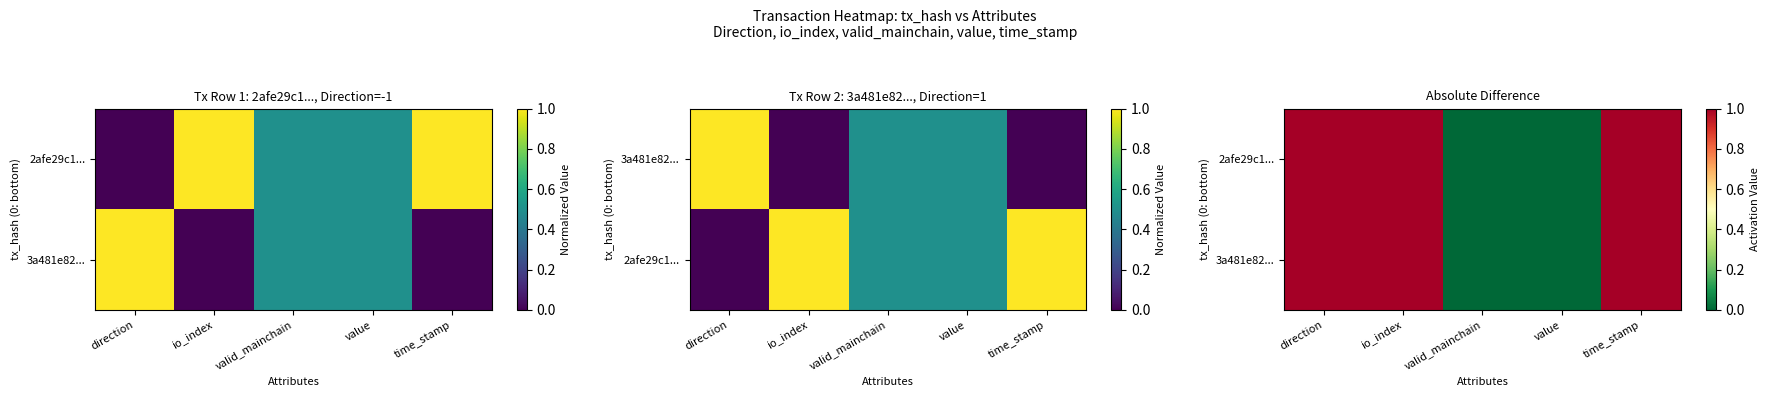

Is it true that 2afe29c1... equals 1 at direction?

True